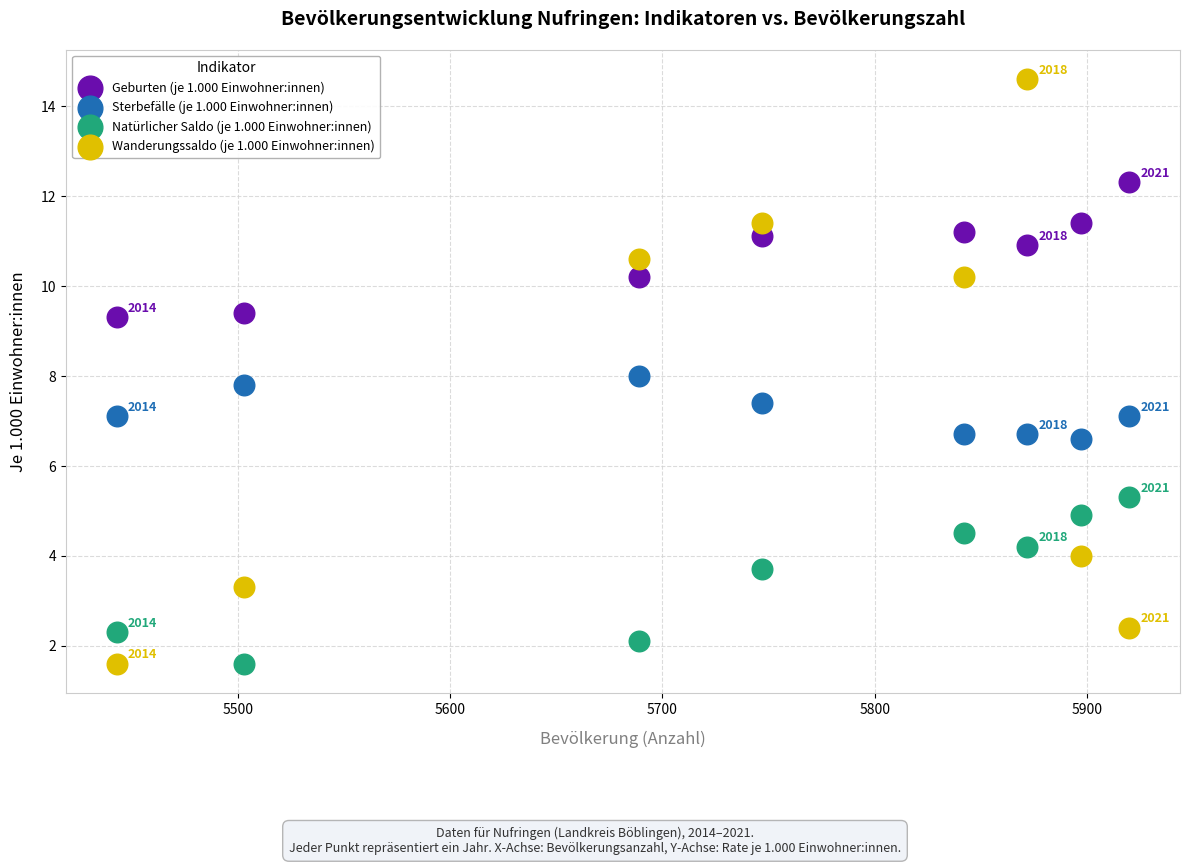

Which series contains the highest Y value?

Wanderungssaldo (je 1.000 Einwohner:innen)